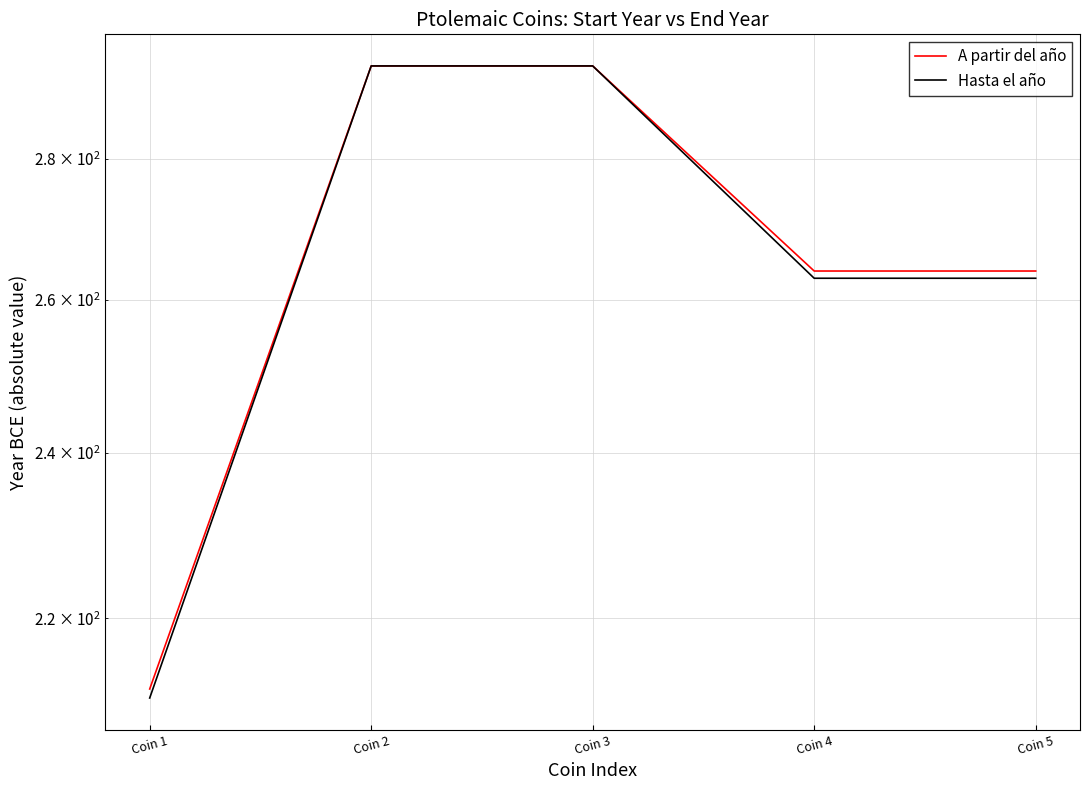

What is the value of the Hasta el año point at the 1st from the left?

211